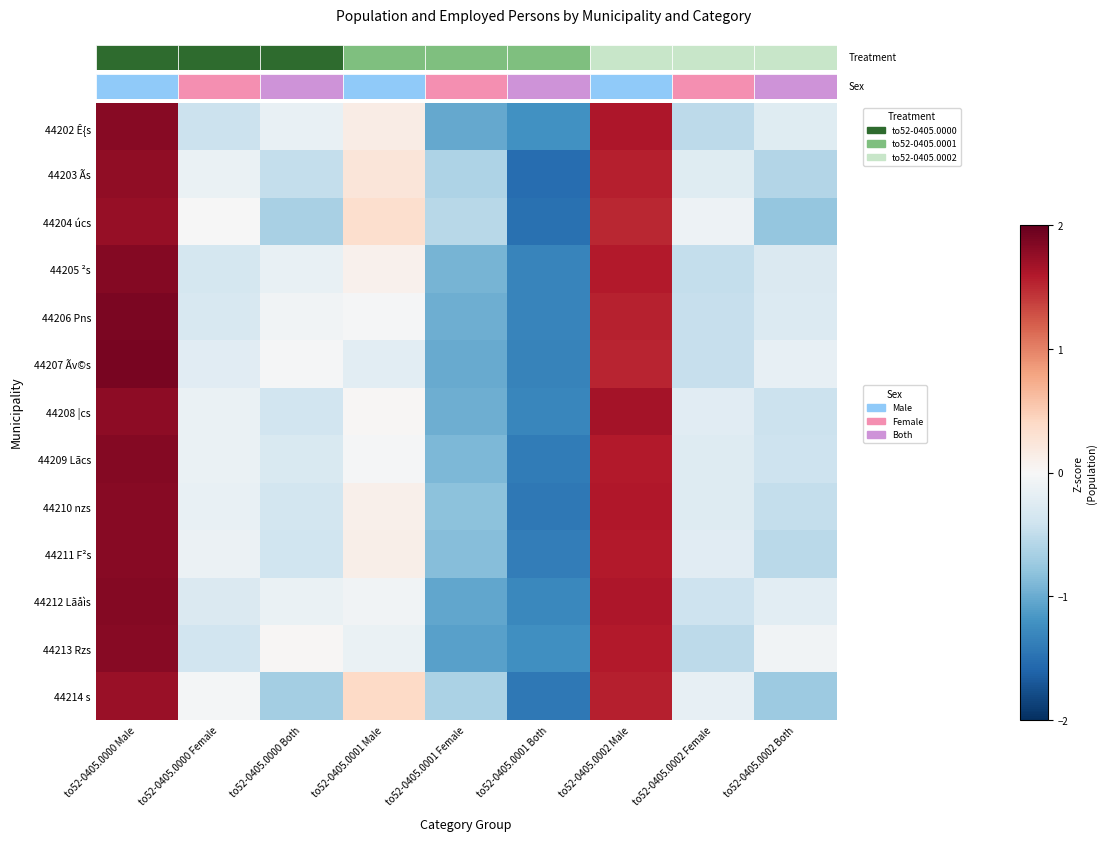

Reading left to right, transcribe all the data shown in this chart.

44202 Ê{s: to52-0405.0000 Male=1.8	to52-0405.0000 Female=-0.4	to52-0405.0000 Both=-0.1	to52-0405.0001 Male=0.2	to52-0405.0001 Female=-1.0	to52-0405.0001 Both=-1.2	to52-0405.0002 Male=1.6	to52-0405.0002 Female=-0.5	to52-0405.0002 Both=-0.2
44203 Ãs: to52-0405.0000 Male=1.8	to52-0405.0000 Female=-0.1	to52-0405.0000 Both=-0.5	to52-0405.0001 Male=0.2	to52-0405.0001 Female=-0.6	to52-0405.0001 Both=-1.5	to52-0405.0002 Male=1.6	to52-0405.0002 Female=-0.2	to52-0405.0002 Both=-0.6
44204 úcs: to52-0405.0000 Male=1.7	to52-0405.0000 Female=-0.0	to52-0405.0000 Both=-0.6	to52-0405.0001 Male=0.3	to52-0405.0001 Female=-0.6	to52-0405.0001 Both=-1.5	to52-0405.0002 Male=1.5	to52-0405.0002 Female=-0.1	to52-0405.0002 Both=-0.8
44205 ²s: to52-0405.0000 Male=1.8	to52-0405.0000 Female=-0.4	to52-0405.0000 Both=-0.2	to52-0405.0001 Male=0.1	to52-0405.0001 Female=-0.9	to52-0405.0001 Both=-1.3	to52-0405.0002 Male=1.6	to52-0405.0002 Female=-0.5	to52-0405.0002 Both=-0.3
44206 Pns: to52-0405.0000 Male=1.9	to52-0405.0000 Female=-0.3	to52-0405.0000 Both=-0.1	to52-0405.0001 Male=-0.0	to52-0405.0001 Female=-1.0	to52-0405.0001 Both=-1.3	to52-0405.0002 Male=1.5	to52-0405.0002 Female=-0.5	to52-0405.0002 Both=-0.3
44207 Ãv©s: to52-0405.0000 Male=1.9	to52-0405.0000 Female=-0.2	to52-0405.0000 Both=-0.0	to52-0405.0001 Male=-0.2	to52-0405.0001 Female=-1.0	to52-0405.0001 Both=-1.3	to52-0405.0002 Male=1.5	to52-0405.0002 Female=-0.5	to52-0405.0002 Both=-0.2
44208 |cs: to52-0405.0000 Male=1.8	to52-0405.0000 Female=-0.1	to52-0405.0000 Both=-0.4	to52-0405.0001 Male=0.0	to52-0405.0001 Female=-1.0	to52-0405.0001 Both=-1.3	to52-0405.0002 Male=1.7	to52-0405.0002 Female=-0.2	to52-0405.0002 Both=-0.4
44209 Lãcs: to52-0405.0000 Male=1.8	to52-0405.0000 Female=-0.1	to52-0405.0000 Both=-0.3	to52-0405.0001 Male=-0.0	to52-0405.0001 Female=-0.9	to52-0405.0001 Both=-1.4	to52-0405.0002 Male=1.6	to52-0405.0002 Female=-0.3	to52-0405.0002 Both=-0.4
44210 nzs: to52-0405.0000 Male=1.8	to52-0405.0000 Female=-0.2	to52-0405.0000 Both=-0.4	to52-0405.0001 Male=0.1	to52-0405.0001 Female=-0.8	to52-0405.0001 Both=-1.4	to52-0405.0002 Male=1.6	to52-0405.0002 Female=-0.3	to52-0405.0002 Both=-0.5
44211 F²s: to52-0405.0000 Male=1.8	to52-0405.0000 Female=-0.1	to52-0405.0000 Both=-0.4	to52-0405.0001 Male=0.1	to52-0405.0001 Female=-0.9	to52-0405.0001 Both=-1.4	to52-0405.0002 Male=1.6	to52-0405.0002 Female=-0.2	to52-0405.0002 Both=-0.5
44212 Lãåìs: to52-0405.0000 Male=1.8	to52-0405.0000 Female=-0.3	to52-0405.0000 Both=-0.1	to52-0405.0001 Male=-0.1	to52-0405.0001 Female=-1.0	to52-0405.0001 Both=-1.3	to52-0405.0002 Male=1.6	to52-0405.0002 Female=-0.4	to52-0405.0002 Both=-0.2
44213 Rzs: to52-0405.0000 Male=1.8	to52-0405.0000 Female=-0.4	to52-0405.0000 Both=0.0	to52-0405.0001 Male=-0.1	to52-0405.0001 Female=-1.1	to52-0405.0001 Both=-1.2	to52-0405.0002 Male=1.6	to52-0405.0002 Female=-0.5	to52-0405.0002 Both=-0.1
44214 s: to52-0405.0000 Male=1.7	to52-0405.0000 Female=-0.0	to52-0405.0000 Both=-0.7	to52-0405.0001 Male=0.4	to52-0405.0001 Female=-0.6	to52-0405.0001 Both=-1.4	to52-0405.0002 Male=1.6	to52-0405.0002 Female=-0.2	to52-0405.0002 Both=-0.7